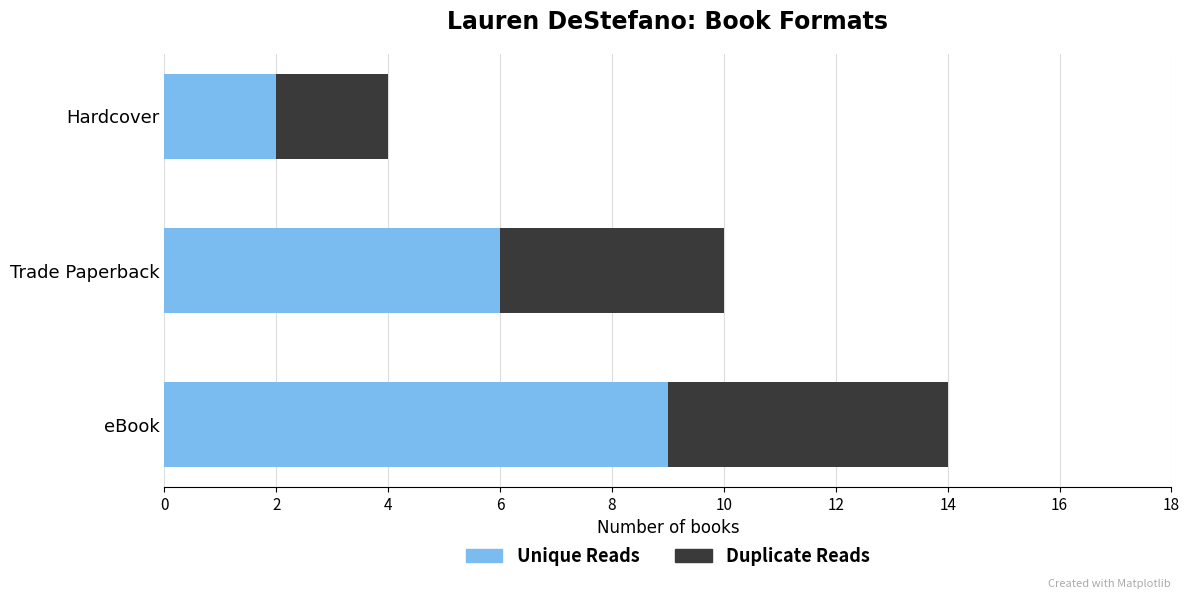

At which category is the sum across all series the highest?

eBook